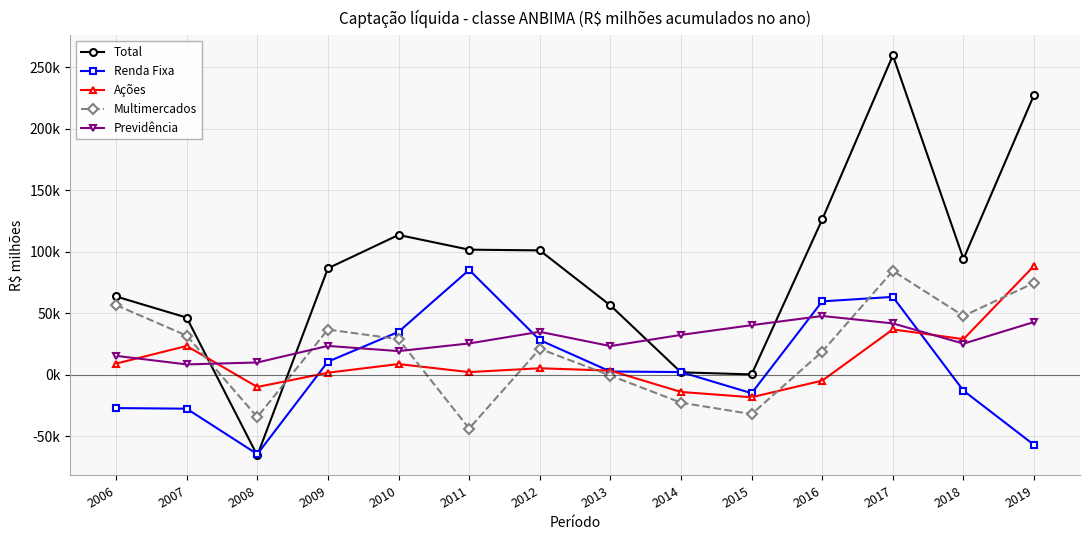

What are all the series names shown in the legend?

Total, Renda Fixa, Ações, Multimercados, Previdência